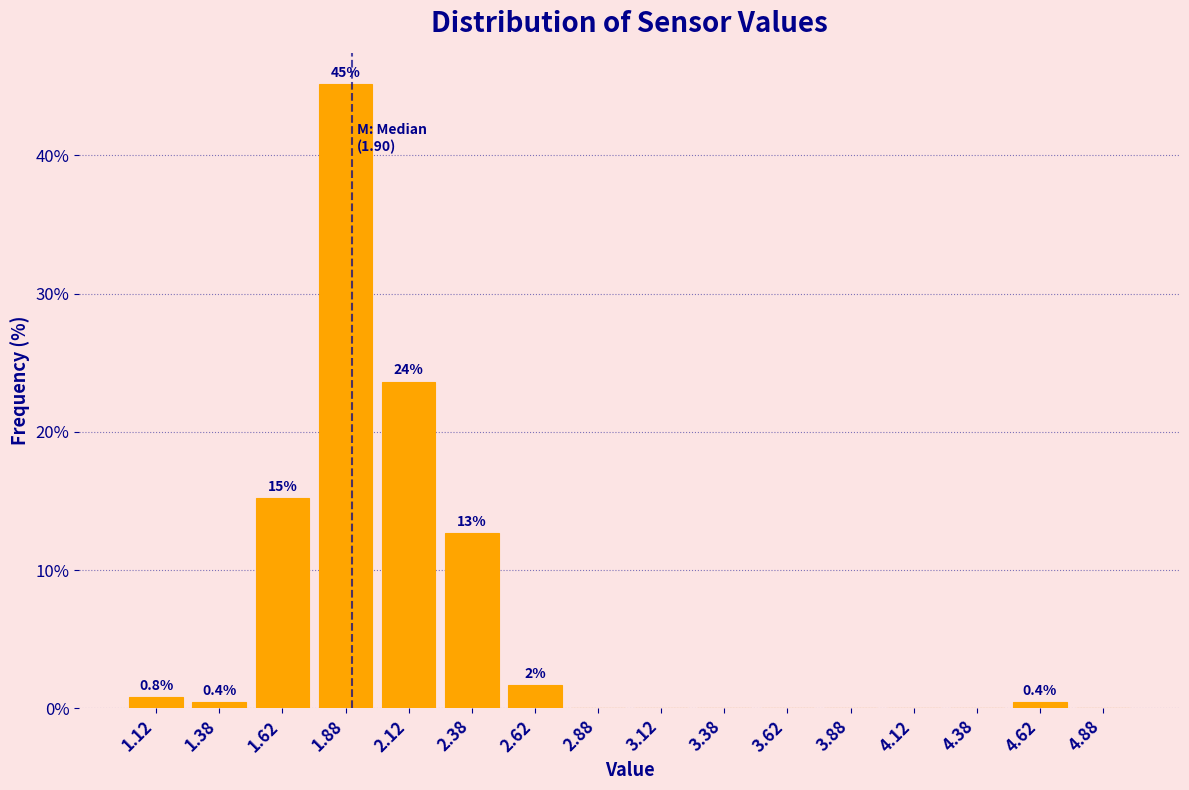

Over which range of the x-axis is the bar tallest?

1.75 to 2.00